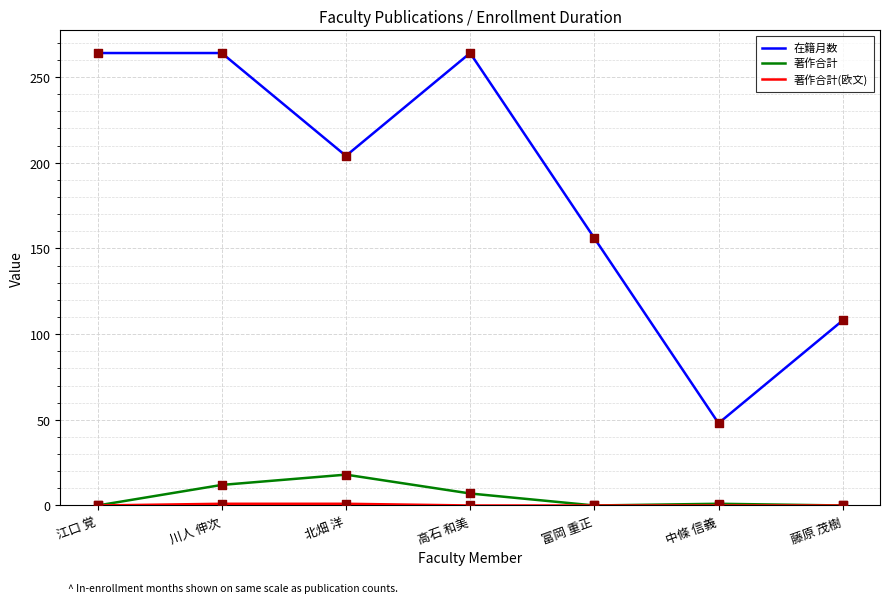

What is the total value across all series at 藤原 茂樹?

108